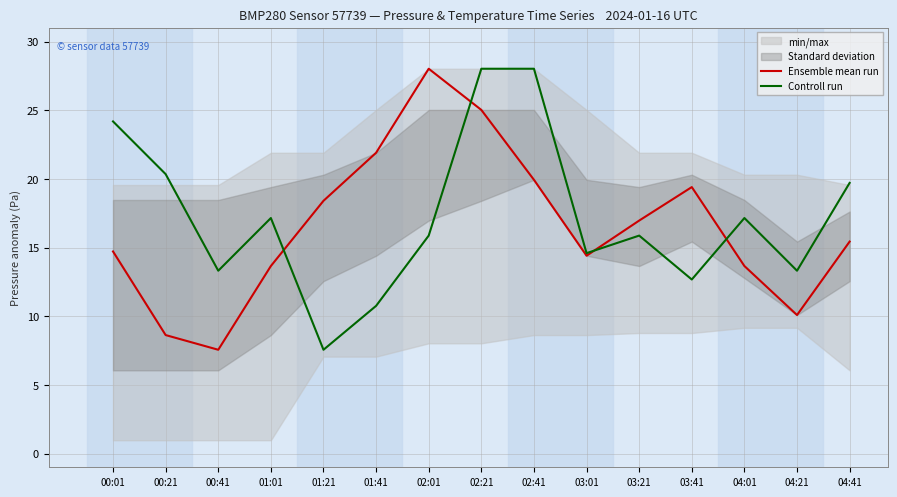

How many lines are shown in the chart?

2